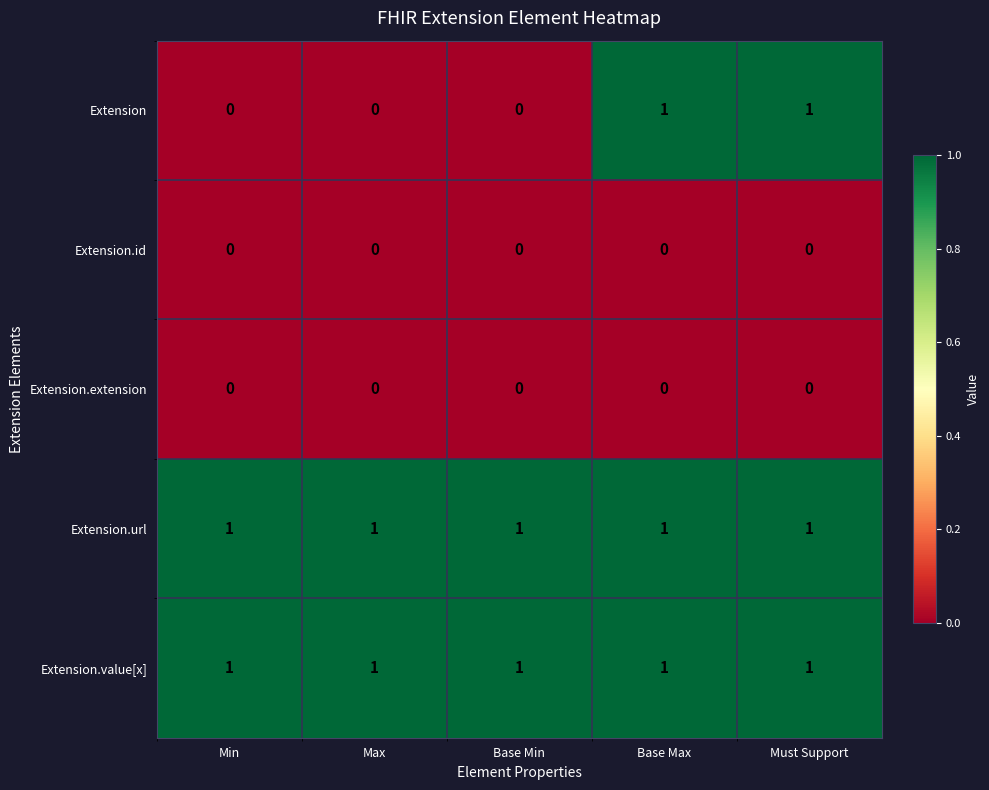

The Extension.id series shows 0 at Base Max. True or false?

True